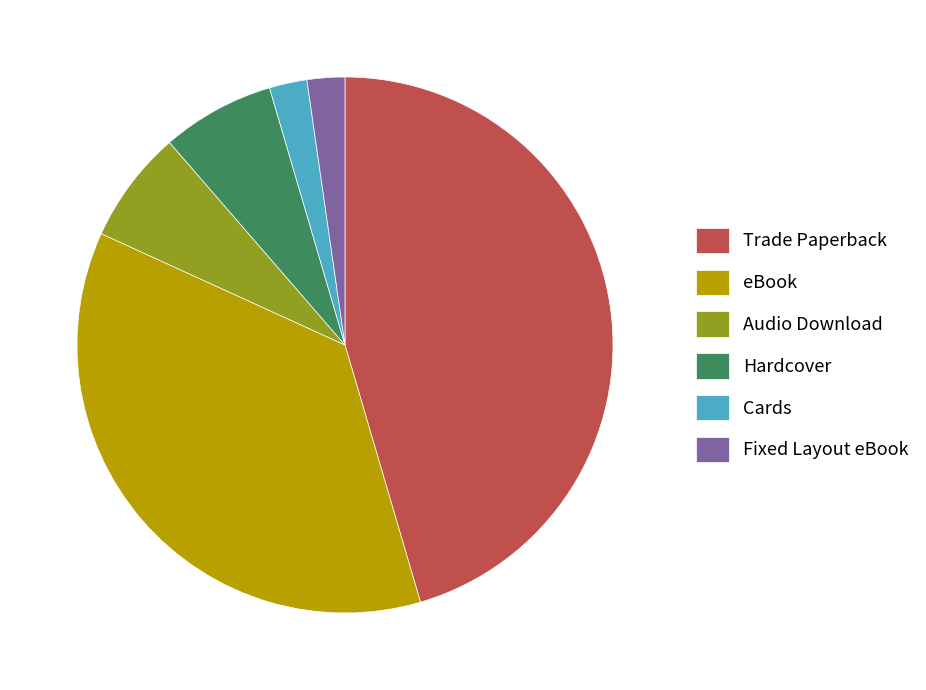

Which has a higher value, Hardcover or Trade Paperback?

Trade Paperback